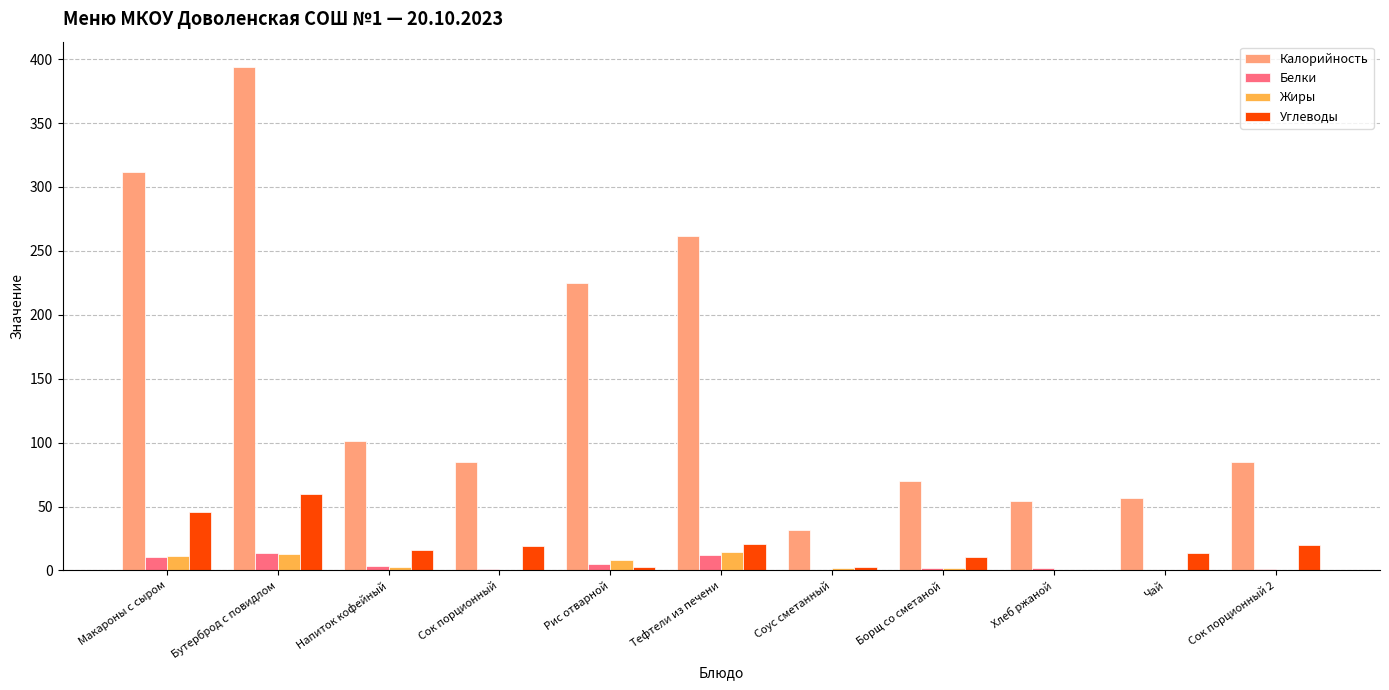

Does the chart contain stacked bars?

No